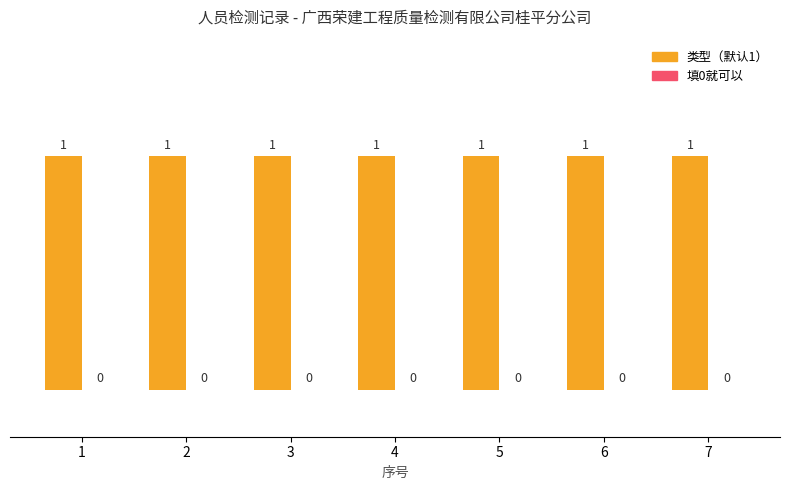

Which series has the largest total across all categories?

类型（默认1）